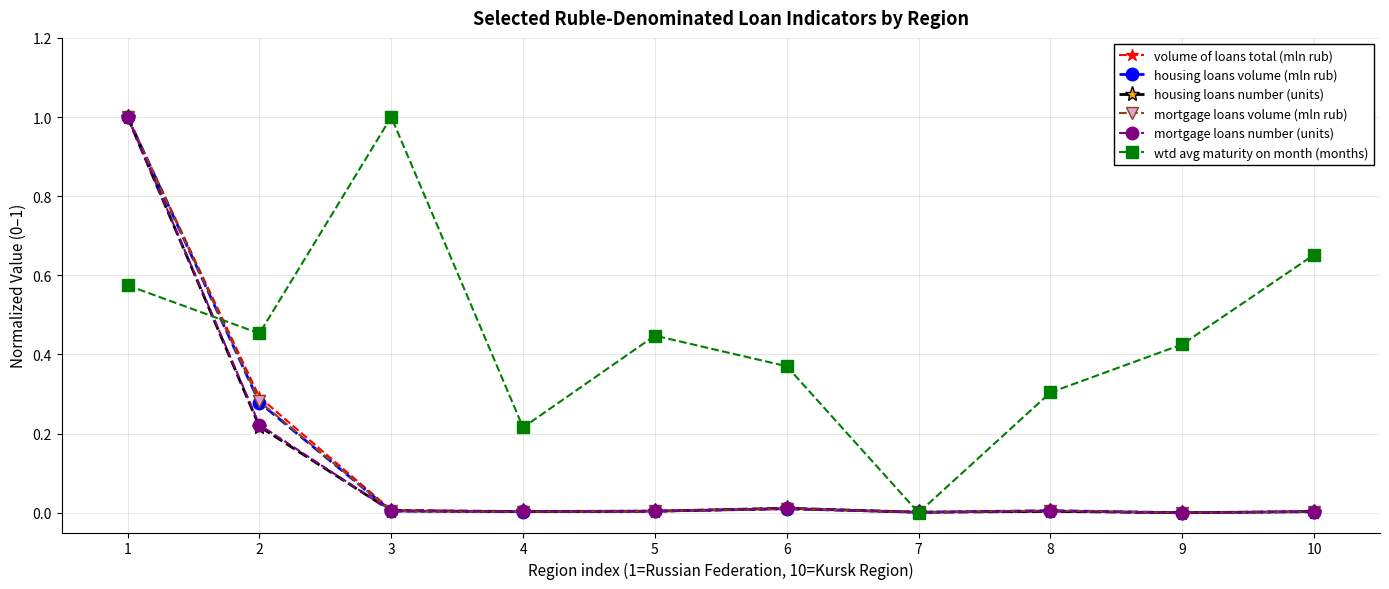

Which series changed the most between 6 and 10?

wtd avg maturity on month (months)